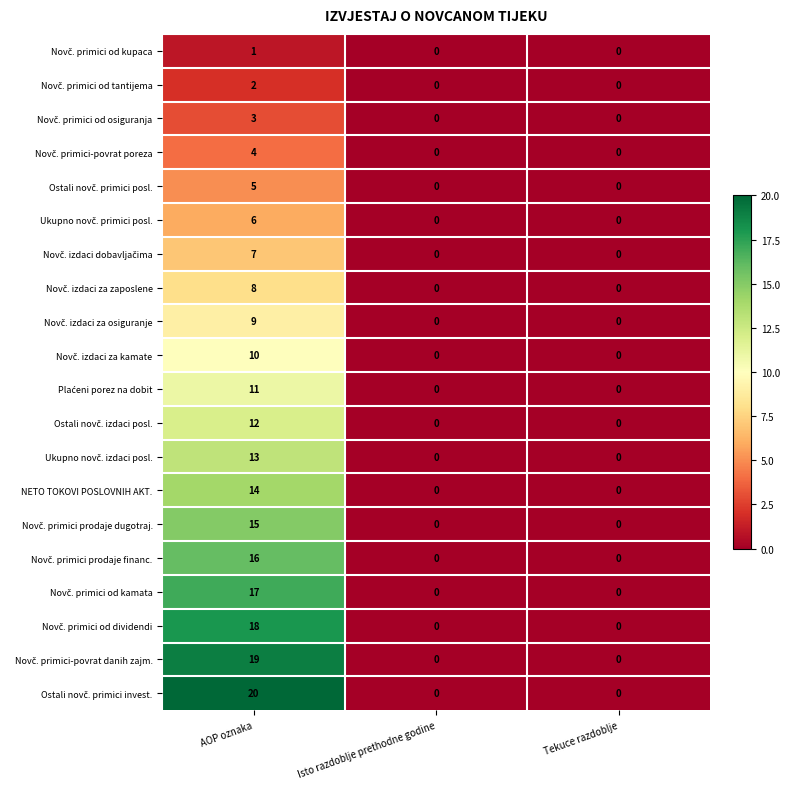

True or false: NETO TOKOVI POSLOVNIH AKT. has a value of 14 at AOP oznaka.

True